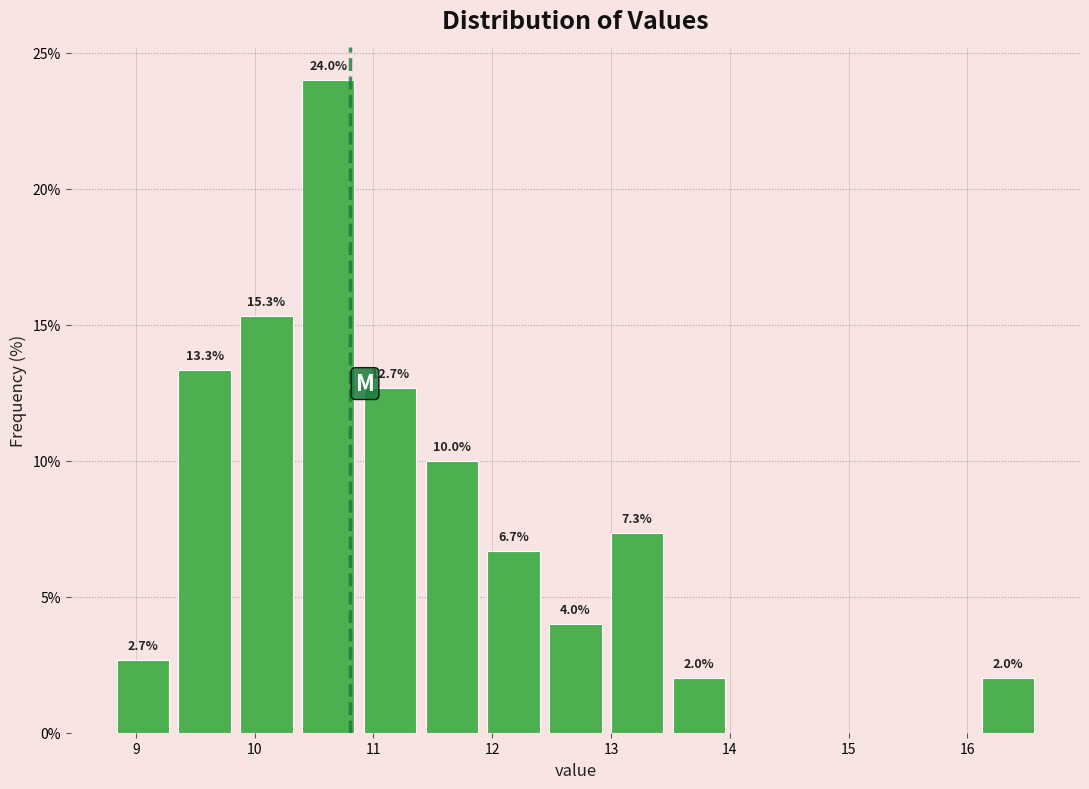

Which range on the x-axis has the tallest bar?

10.36 to 10.88